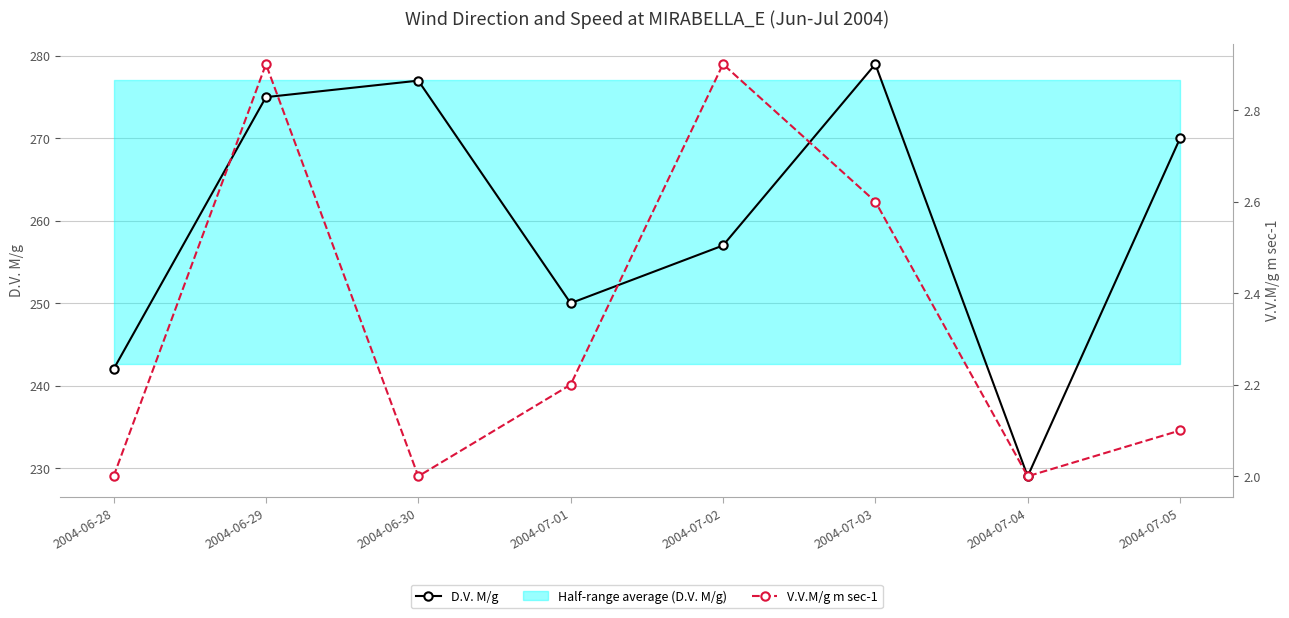

How many interior local peaks does the D.V. M/g series have?

2